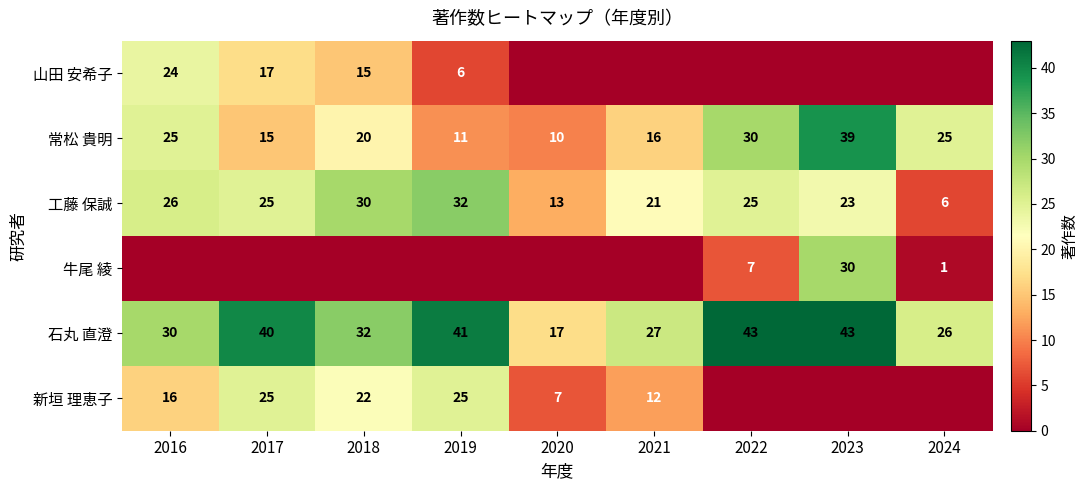

Which category has the lowest value across all series?

2022